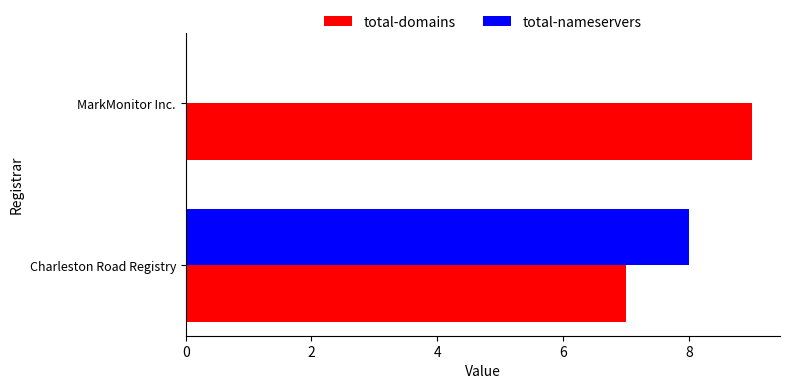

At which category does the chart reach its peak across all series?

MarkMonitor Inc.